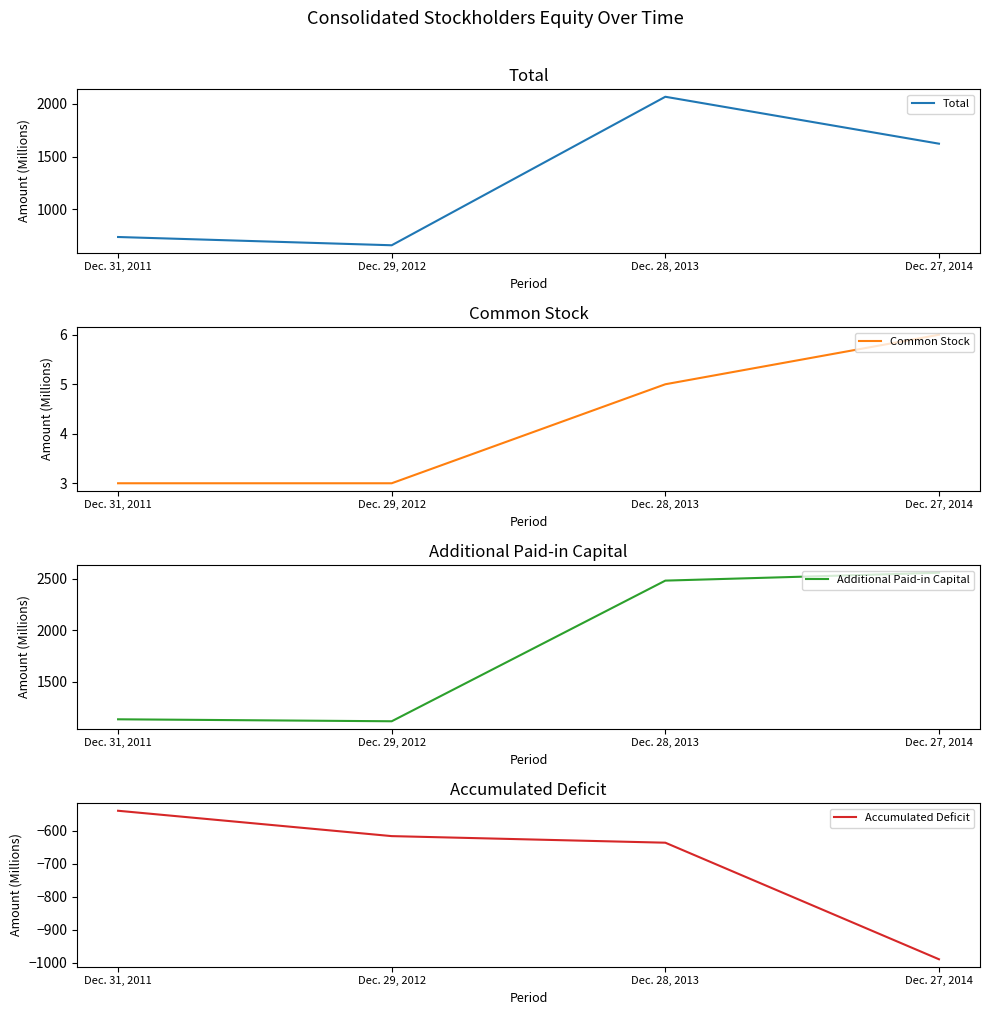

True or false: Common Stock has more than 2 interior local peaks.

False